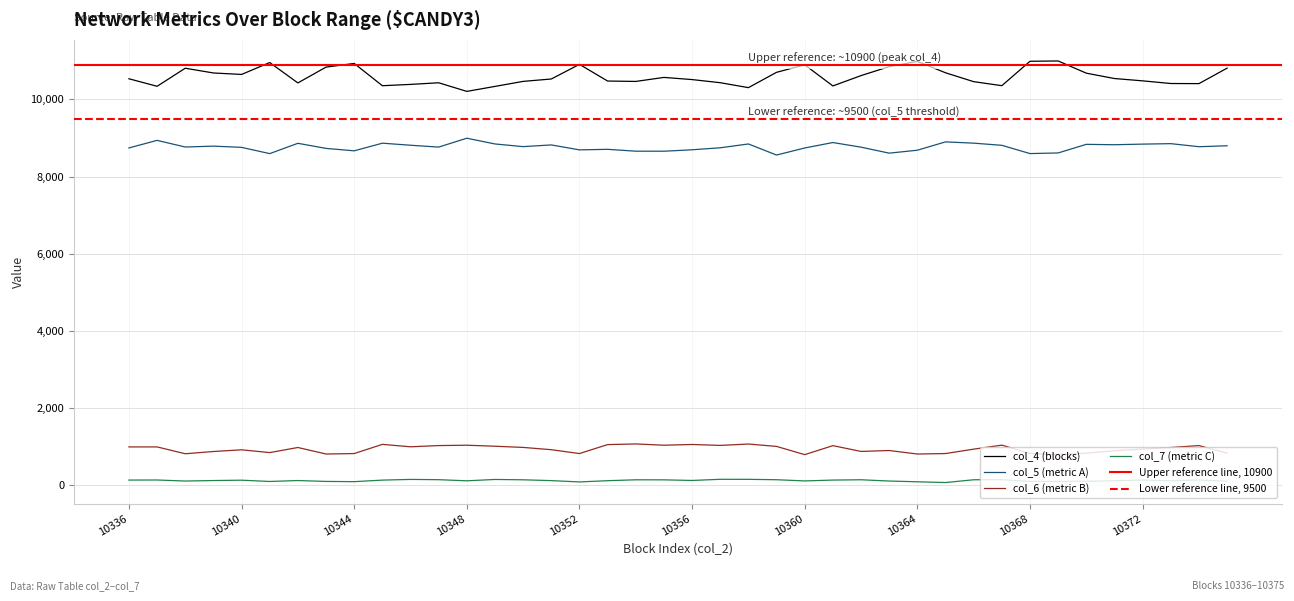

The col_7 series shows 143 at 10355. True or false?

True